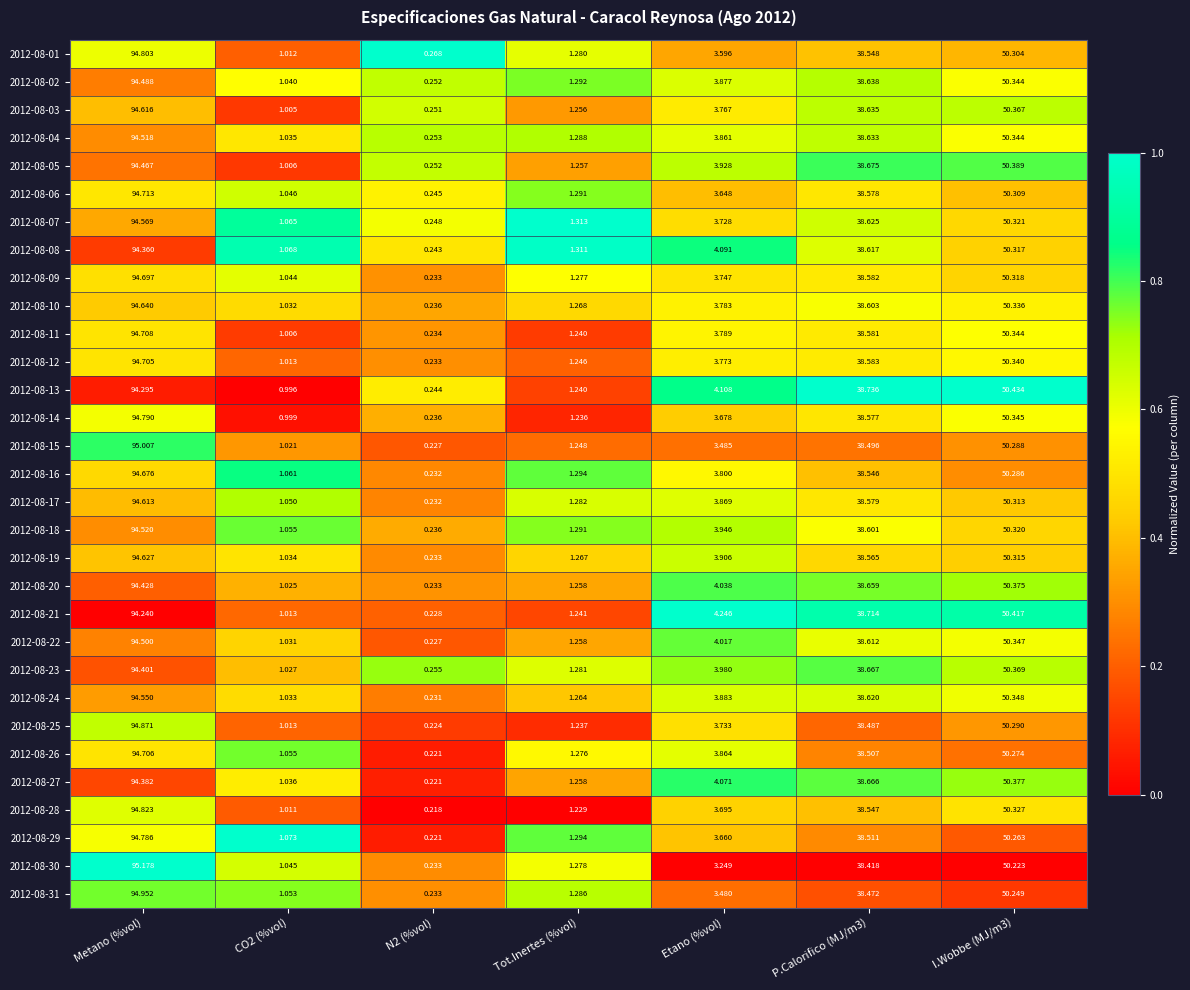

How many data points does each series have?

7